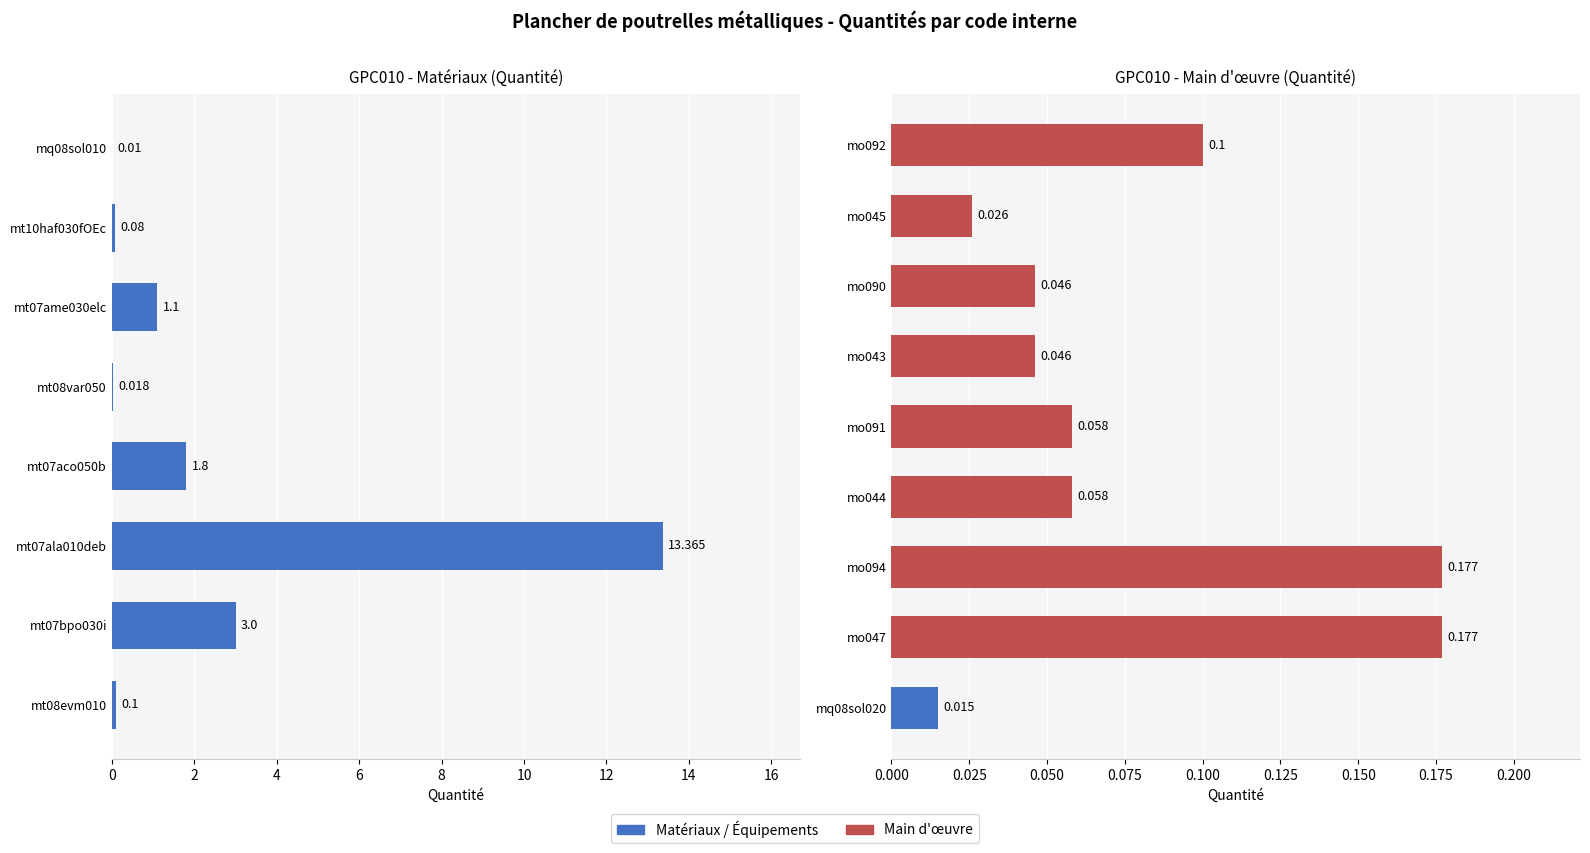

Rank the categories by value from highest to lowest.

mt07ala010deb, mt07bpo030i, mt07aco050b, mt07ame030elc, mo047, mo094, mt08evm010, mo092, mt10haf030fOEc, mo044, mo091, mo043, mo090, mo045, mt08var050, mq08sol020, mq08sol010